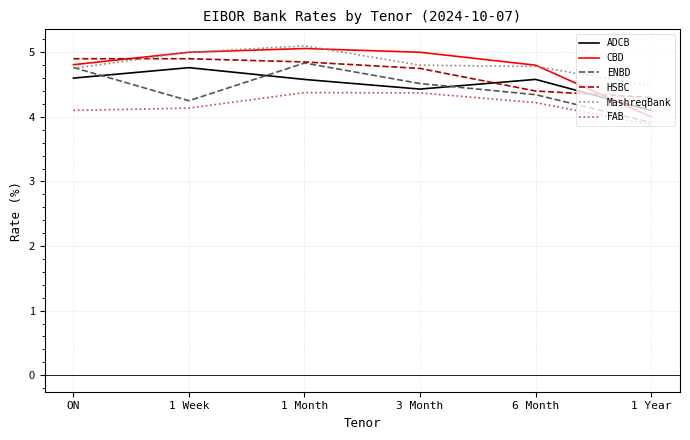

True or false: ADCB has a value of 4.8 at 1 Week.

True